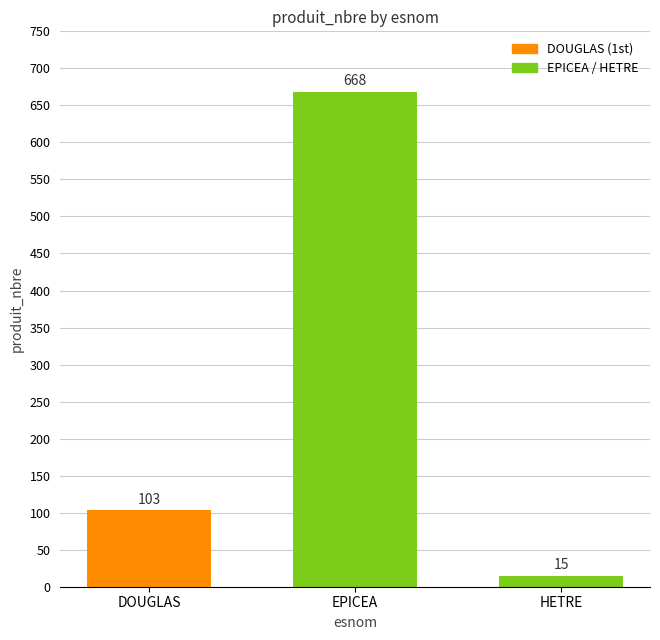

The value at DOUGLAS is 103. True or false?

True